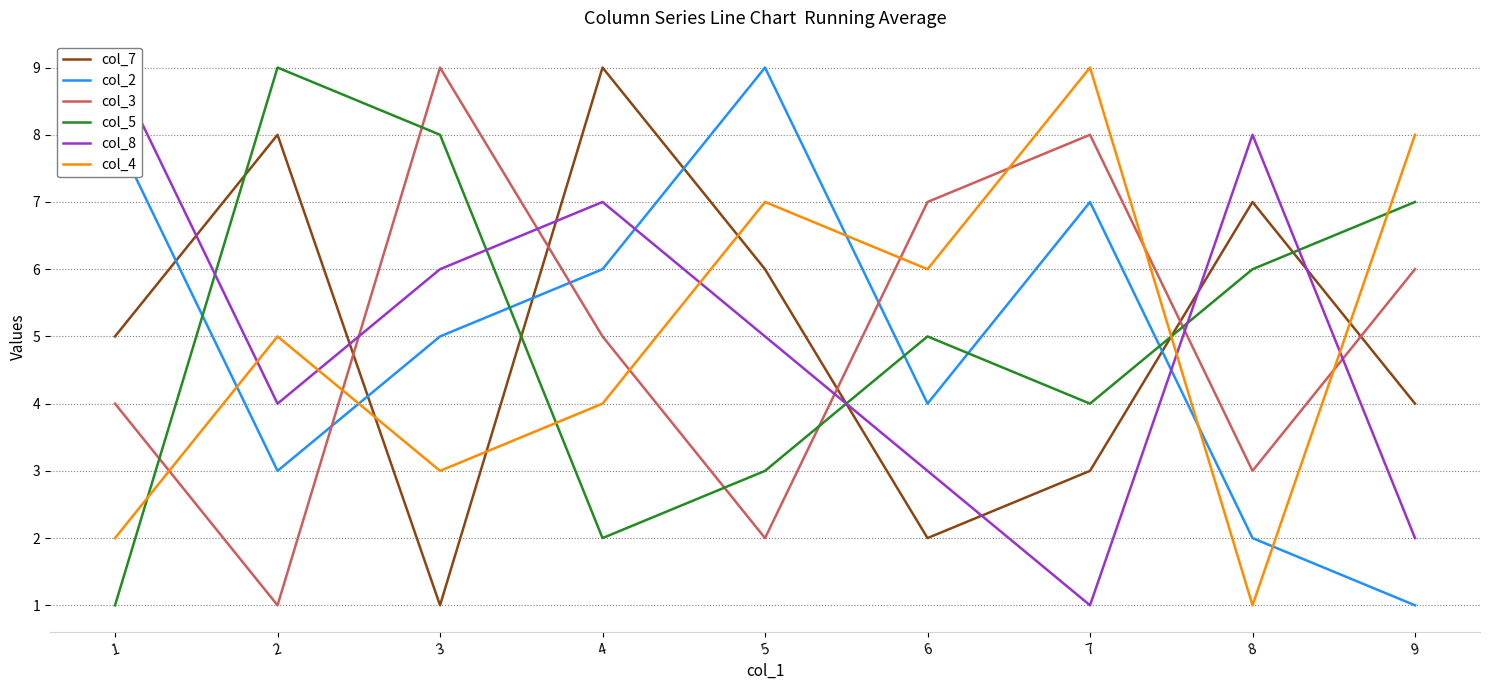

How many values in the col_5 series are below 5?

4